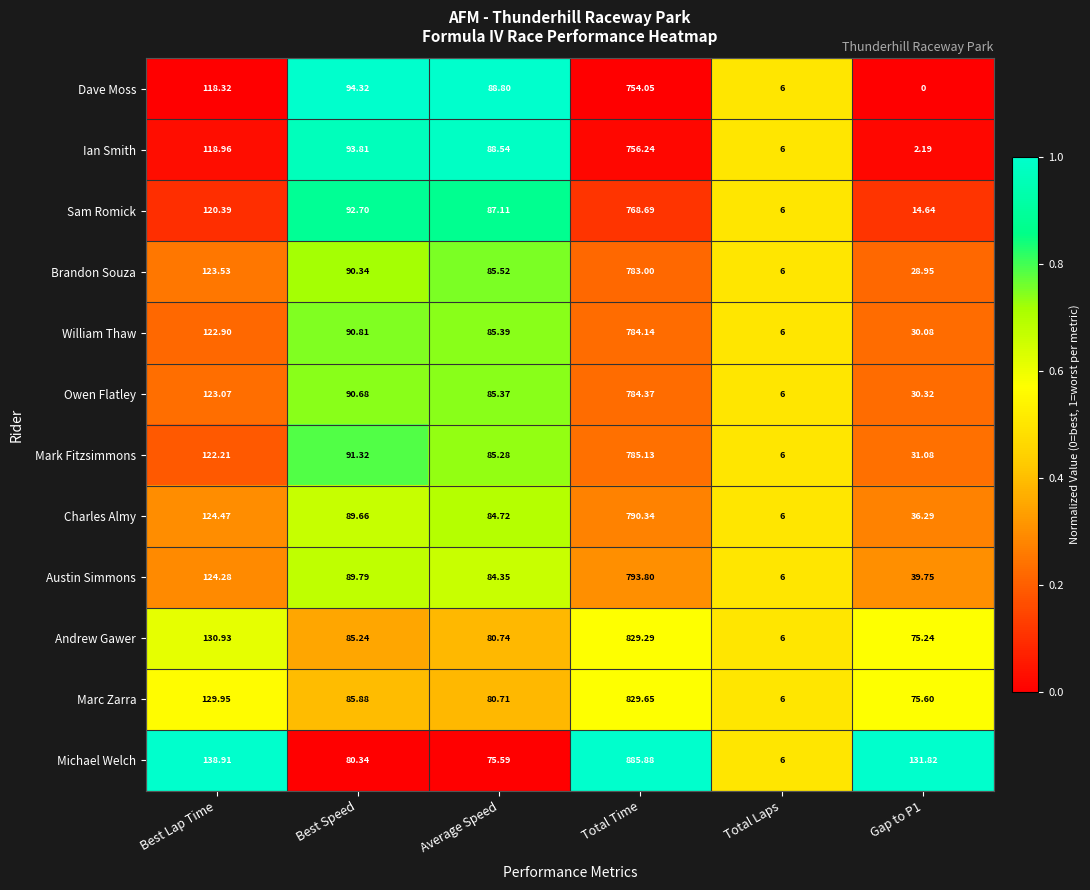

Where is Ian Smith nearest to the value 379?

Best Lap Time